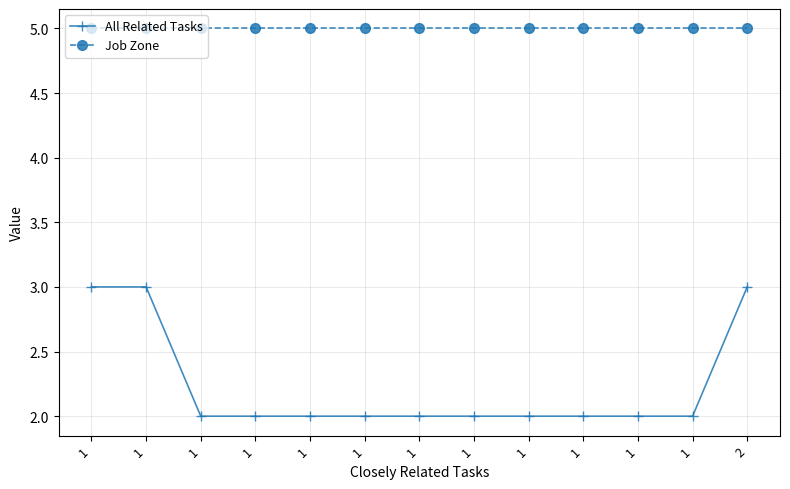

What is the value of the All Related Tasks point at the 2nd from the left?

3